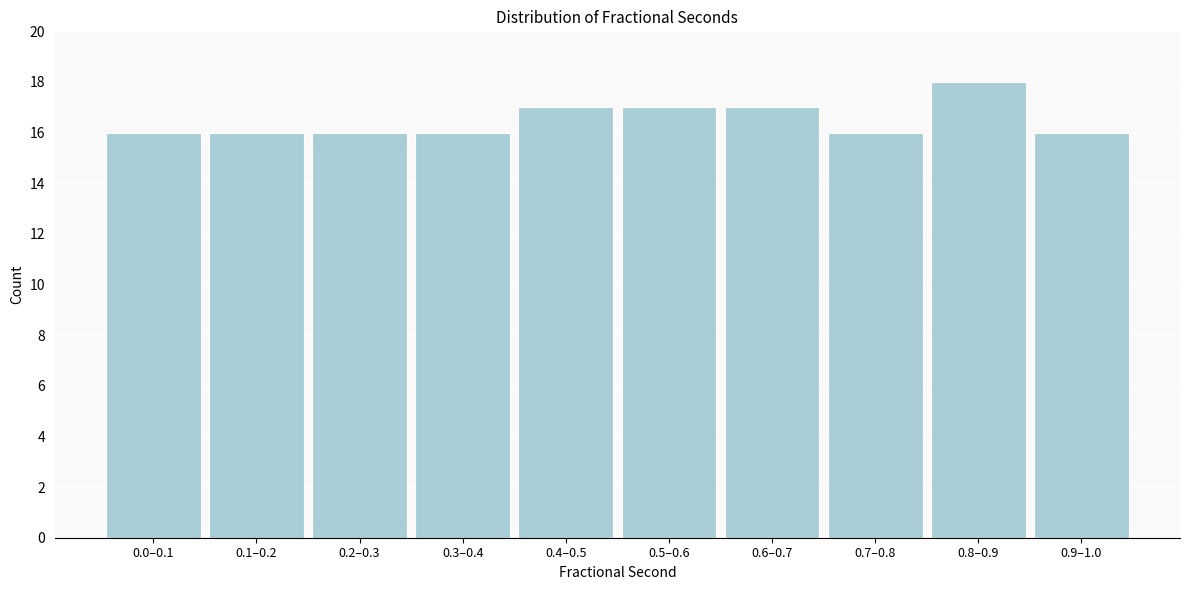

Reading left to right, transcribe all the data shown in this chart.

16	16	16	16	17	17	17	16	18	16